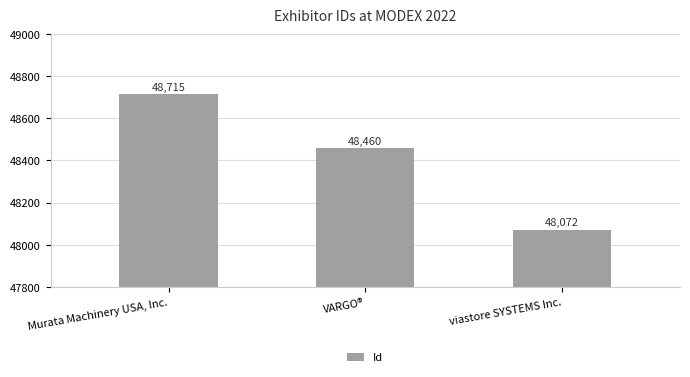

How many values are between 48072 and 48715?

3